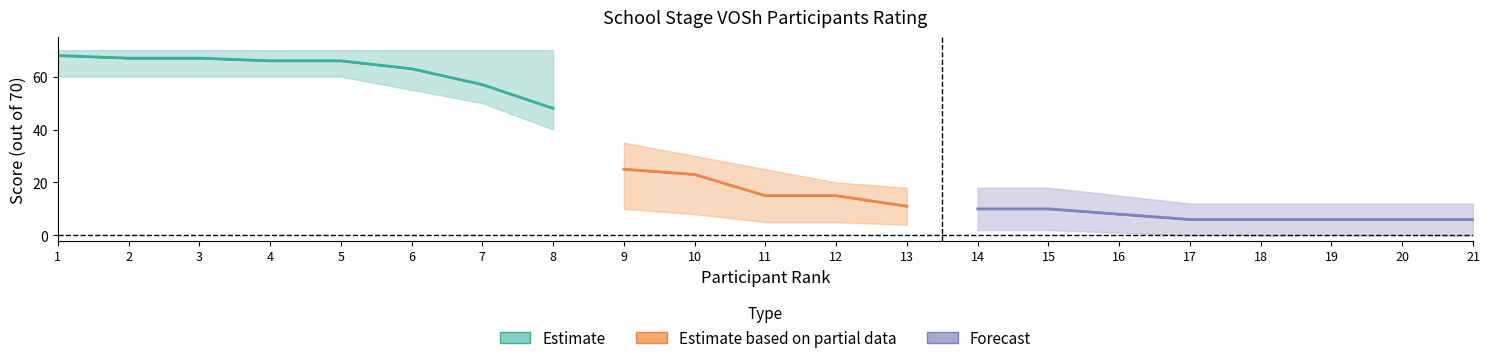

Which has a higher value, 5 or 13?

5